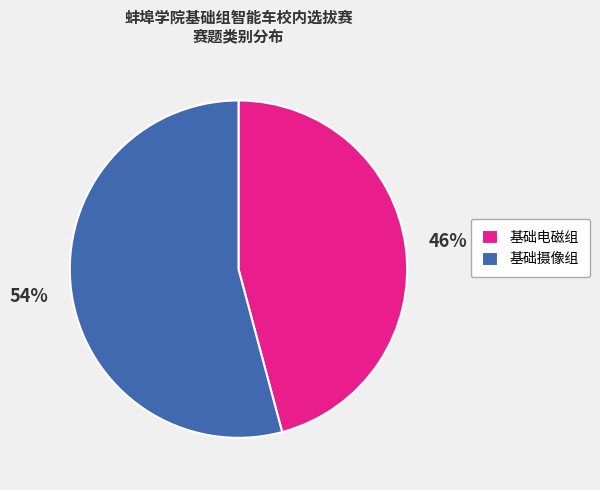

What percentage is the 基础摄像组 slice, to the nearest percent?

54%